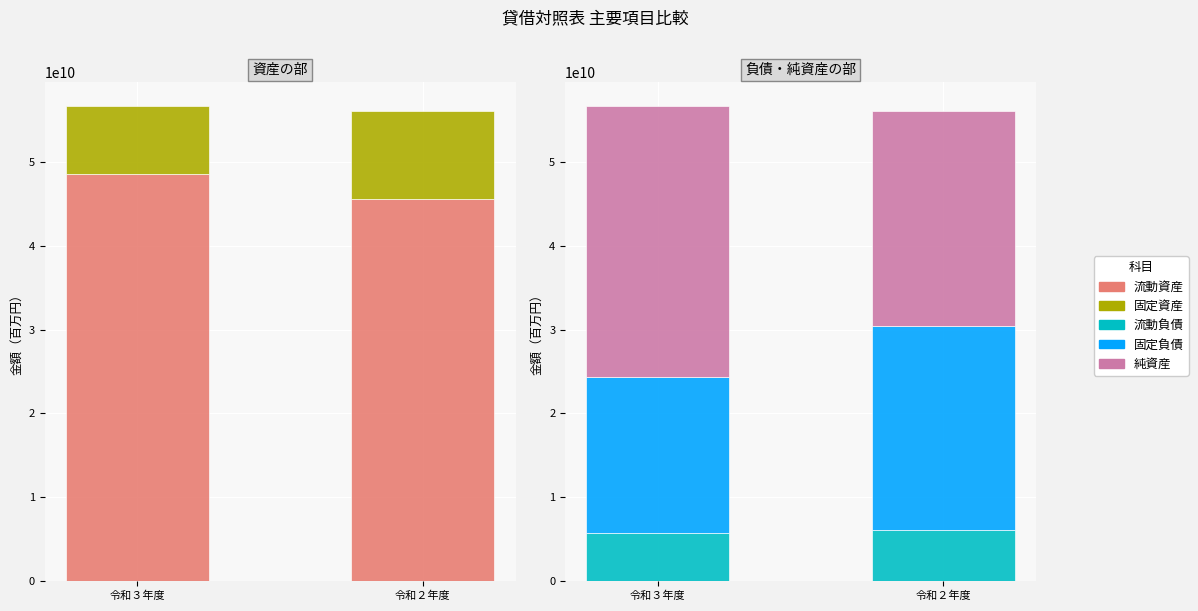

Which label corresponds to the smallest value in the chart?

令和３年度